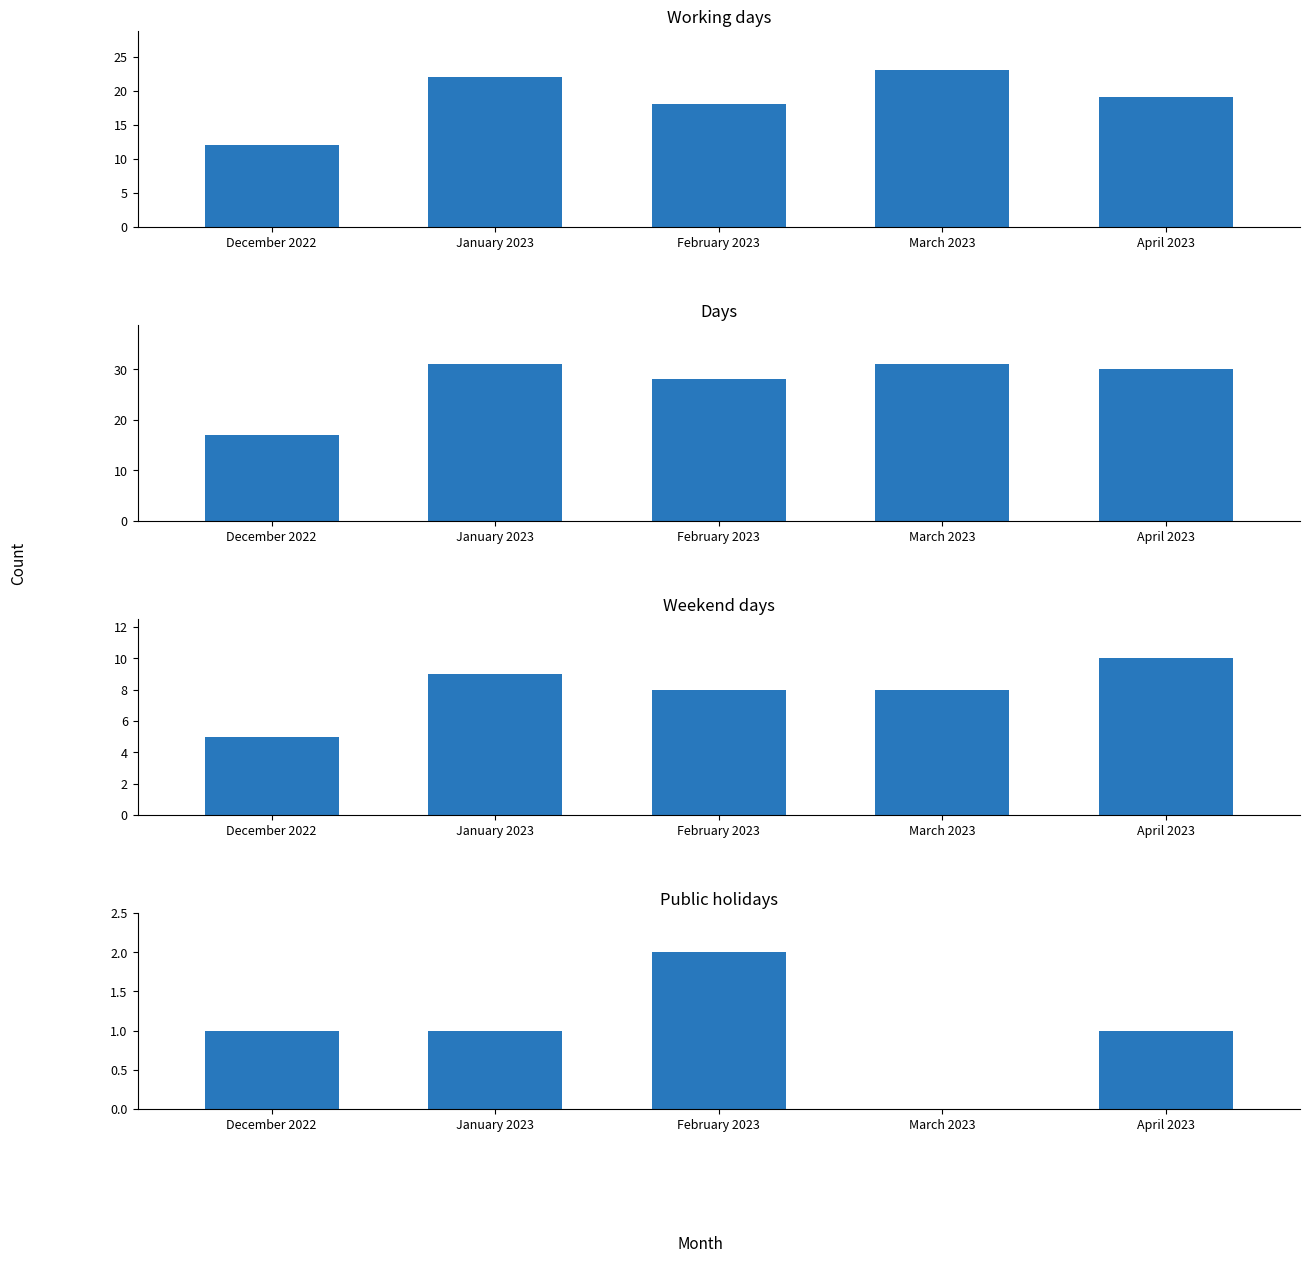

What is the average value of the Days series?

27